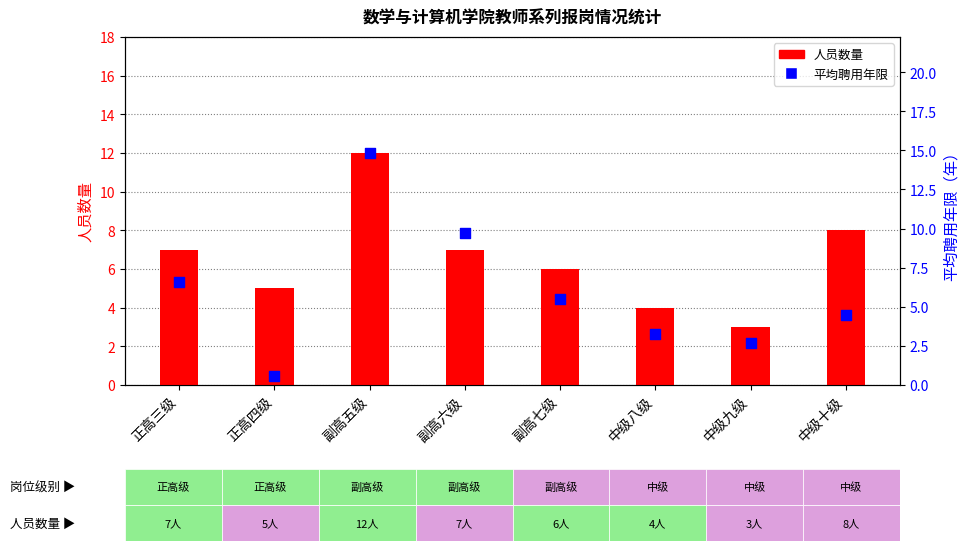

Which series contains the highest Y value?

平均聘用年限